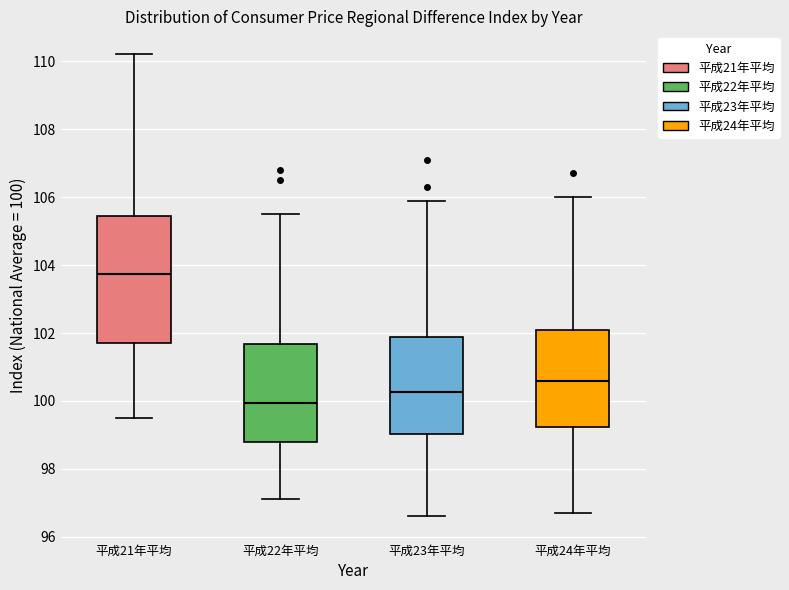

Reading left to right, read every box against the y-axis: the position of its median line, the range the box covers, and the ends of its whiskers. The values are not printed on the chart, so give them approximately, as read against the axis.

平成21年平均: median 103.8, box 101.8 to 105.4, whiskers 99.6 to 110.2
平成22年平均: median 100.0, box 98.8 to 101.6, whiskers 97.2 to 105.6
平成23年平均: median 100.2, box 99.0 to 101.8, whiskers 96.6 to 106.0
平成24年平均: median 100.6, box 99.2 to 102.2, whiskers 96.8 to 106.0